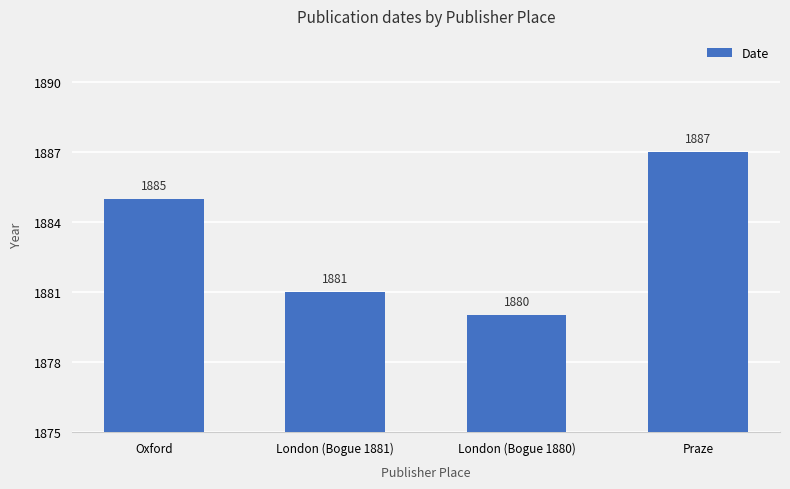

List the labels in order of value, largest first.

Praze, Oxford, London (Bogue 1881), London (Bogue 1880)